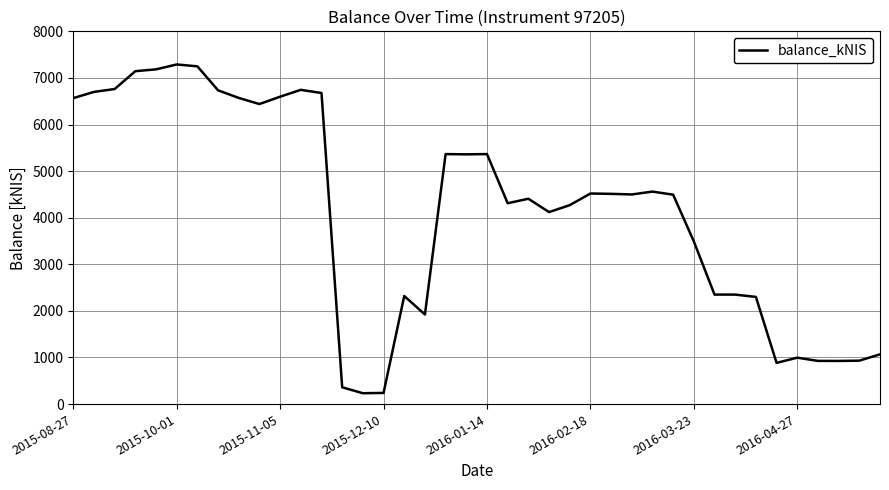

What is the smallest value displayed?

233.1